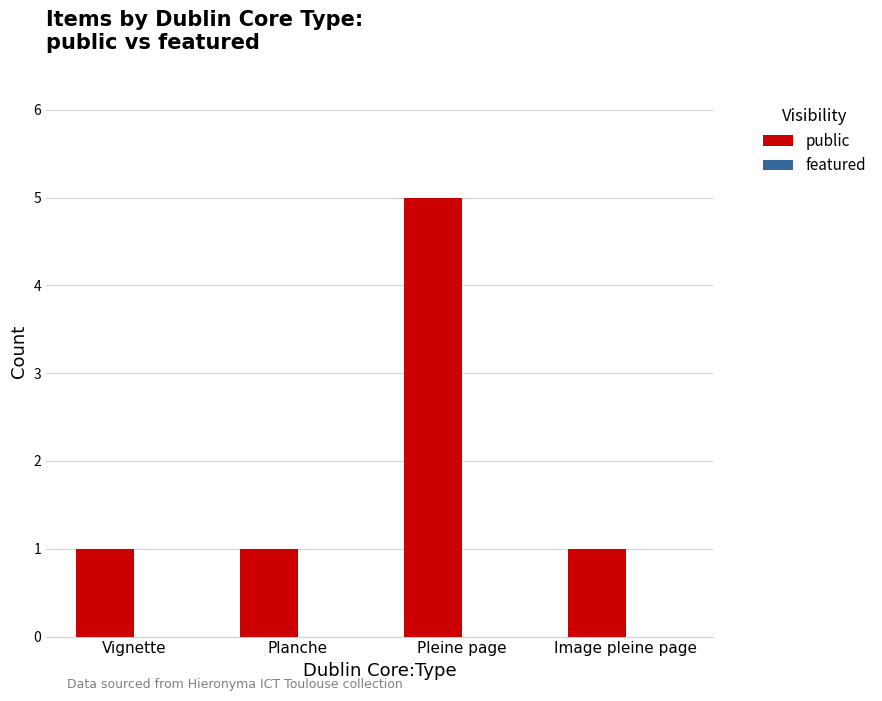

True or false: the data shows 1 at Vignette.

True